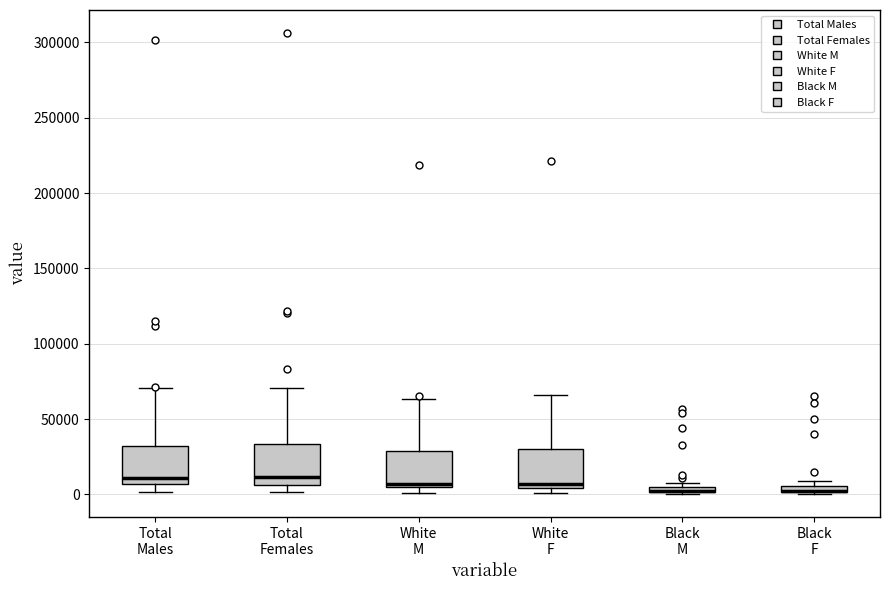

Where does the upper whisker of the box for Total Females end on the y-axis? The values are not printed on the chart, so give them approximately, as read against the axis.

70000